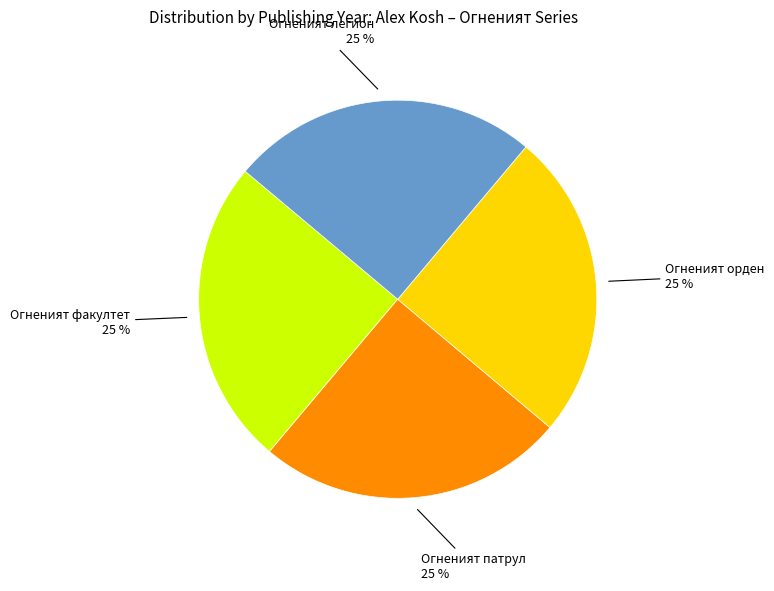

Is there a majority slice in this chart?

No